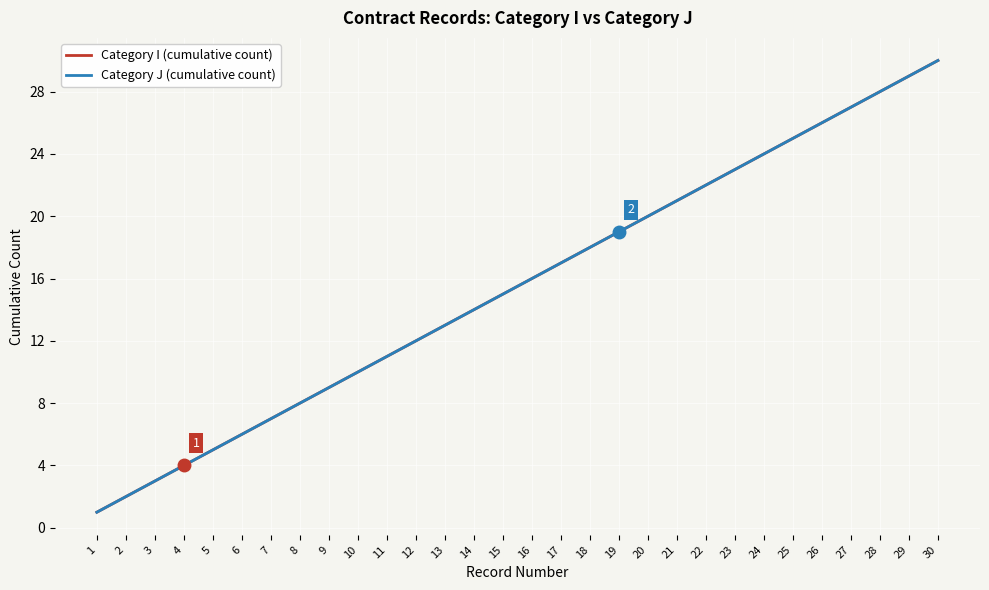

Does the chart display data point markers on the line(s)?

No